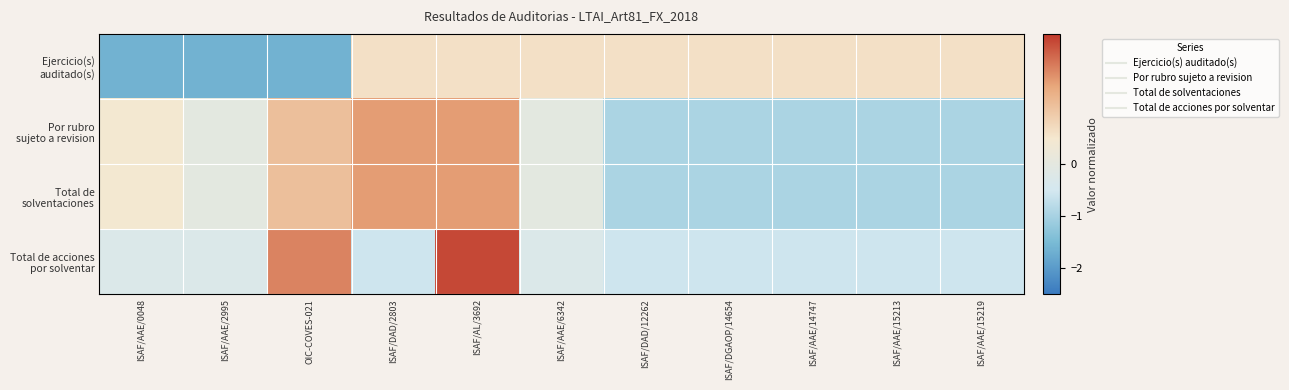

Which series has the widest spread of values?

Total de acciones por solventar